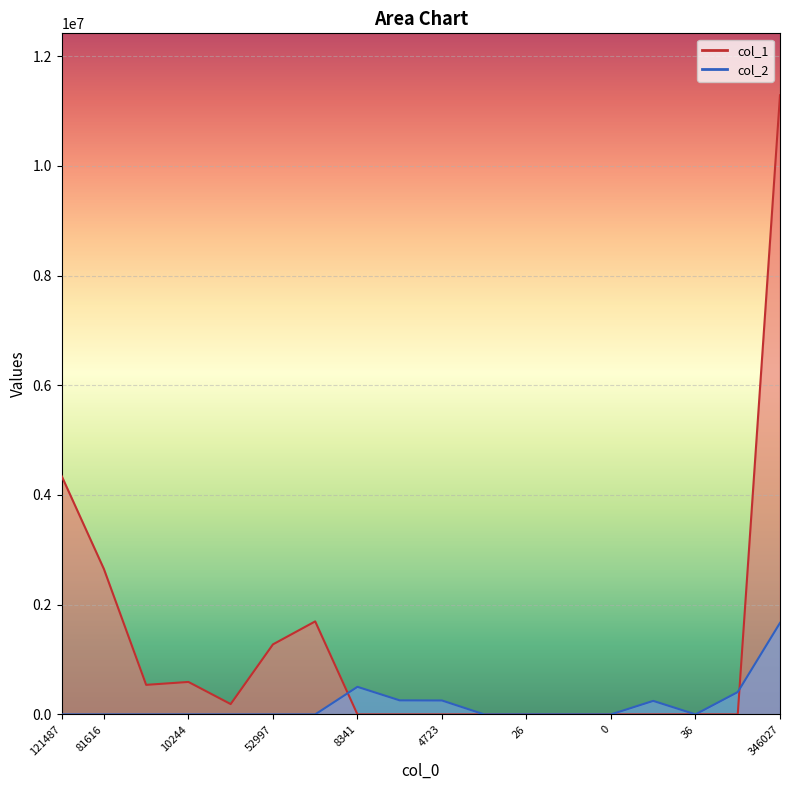

What are all the series names shown in the legend?

col_1, col_2